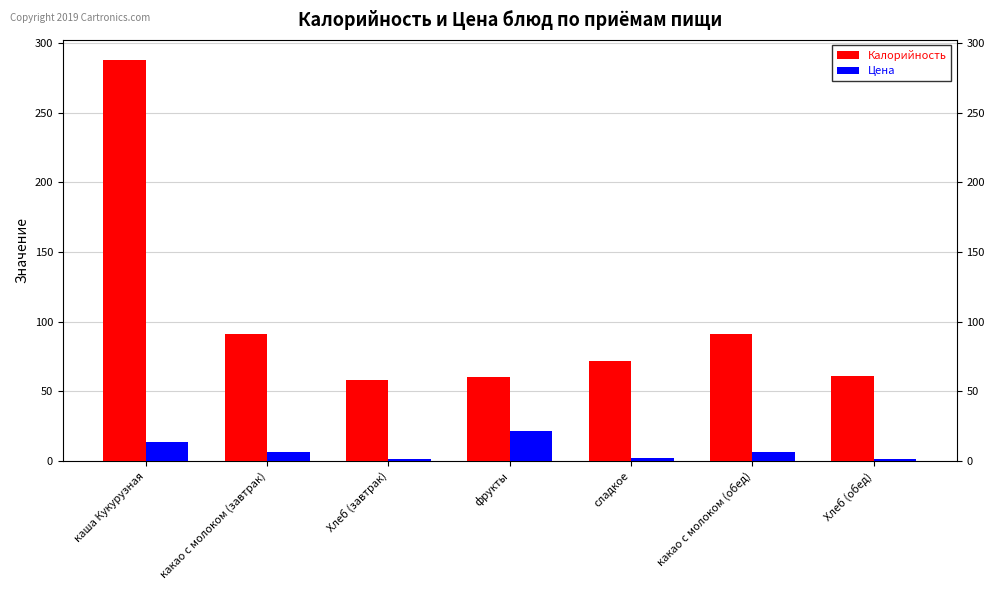

At how many categories does at least one series exceed 134?

1